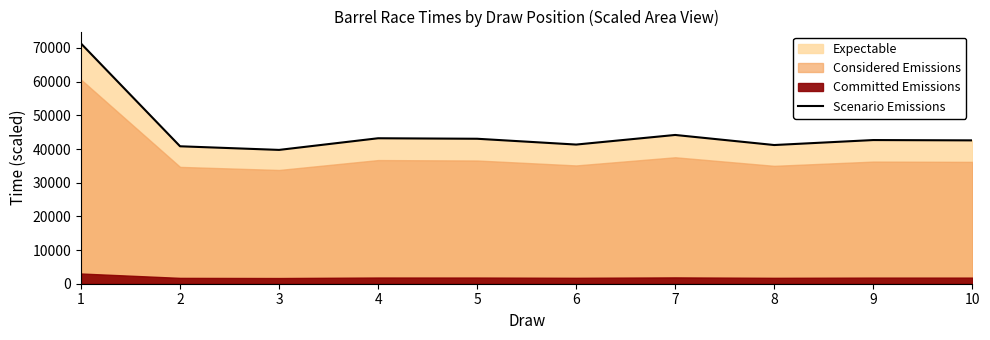

What is the difference between the maximum and minimum values?

31576.6